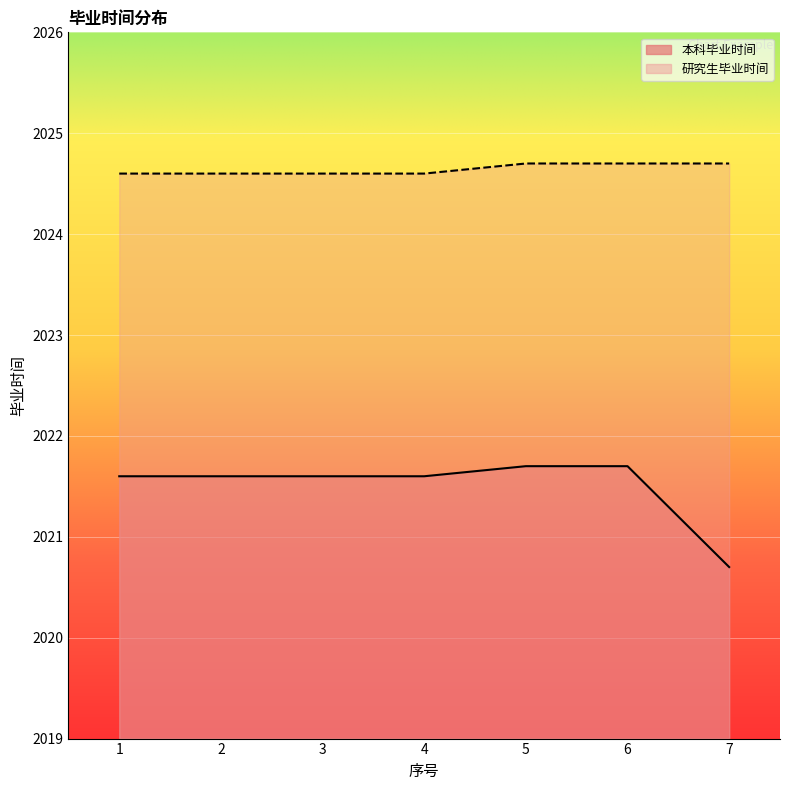

Rank the series by their maximum value, from highest to lowest.

研究生毕业时间, 本科毕业时间